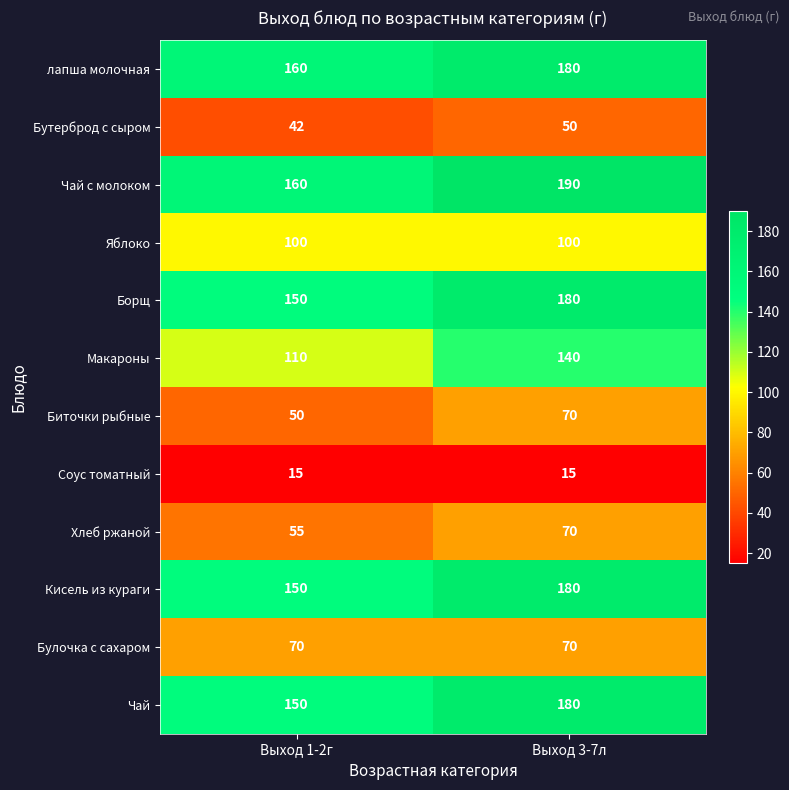

Reading left to right, list all the values displayed in this chart.

лапша молочная: 160	180
Бутерброд с сыром: 42	50
Чай с молоком: 160	190
Яблоко: 100	100
Борщ: 150	180
Макароны: 110	140
Биточки рыбные: 50	70
Соус томатный: 15	15
Хлеб ржаной: 55	70
Кисель из кураги: 150	180
Булочка с сахаром: 70	70
Чай: 150	180